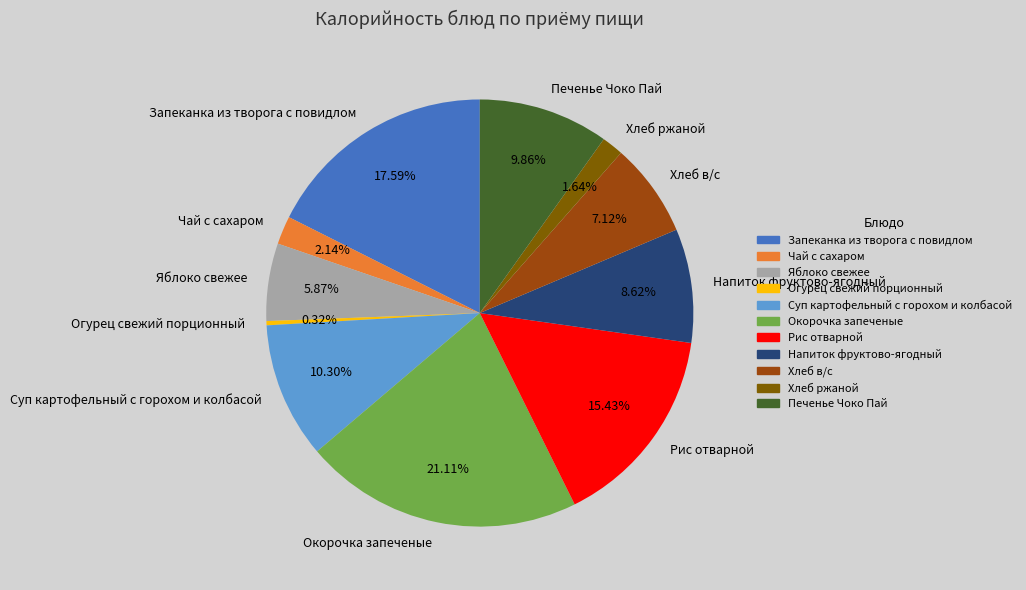

What is the largest slice in the pie chart?

Окорочка запеченые